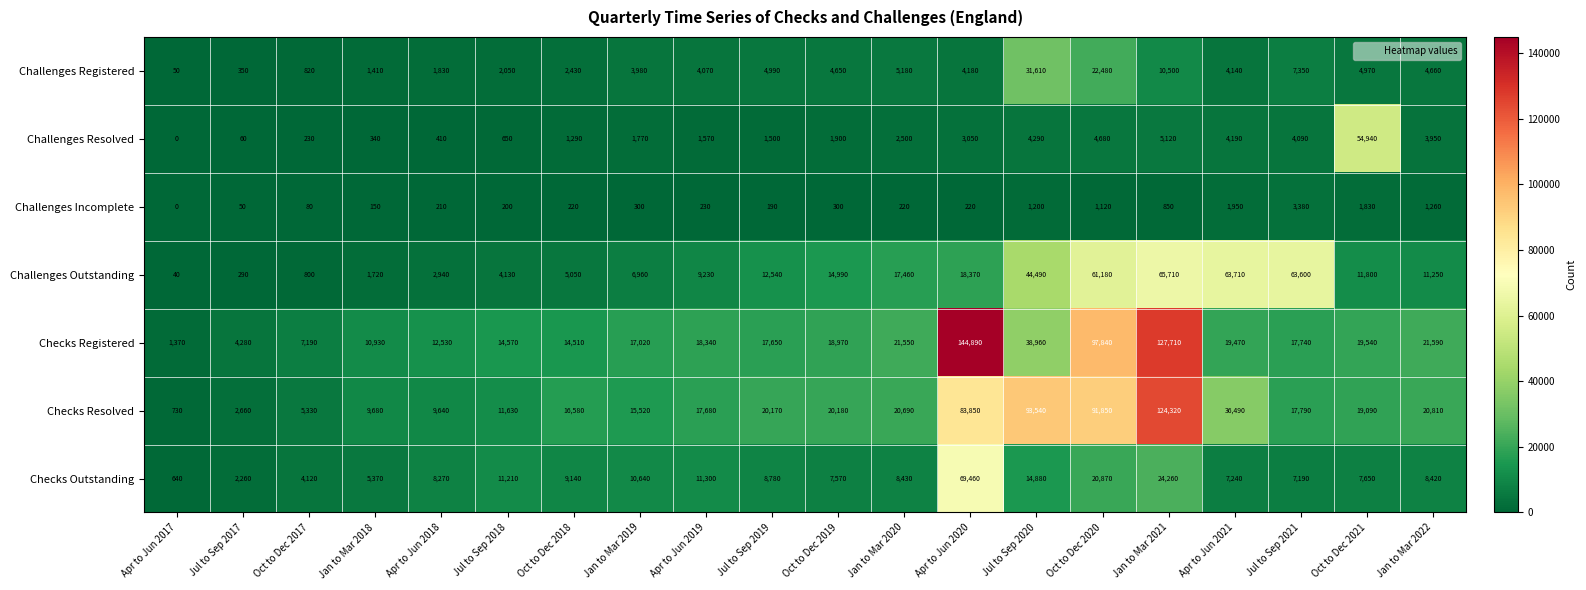

At Oct to Dec 2018, list the series in order from largest to smallest.

Checks Resolved, Checks Registered, Checks Outstanding, Challenges Outstanding, Challenges Registered, Challenges Resolved, Challenges Incomplete